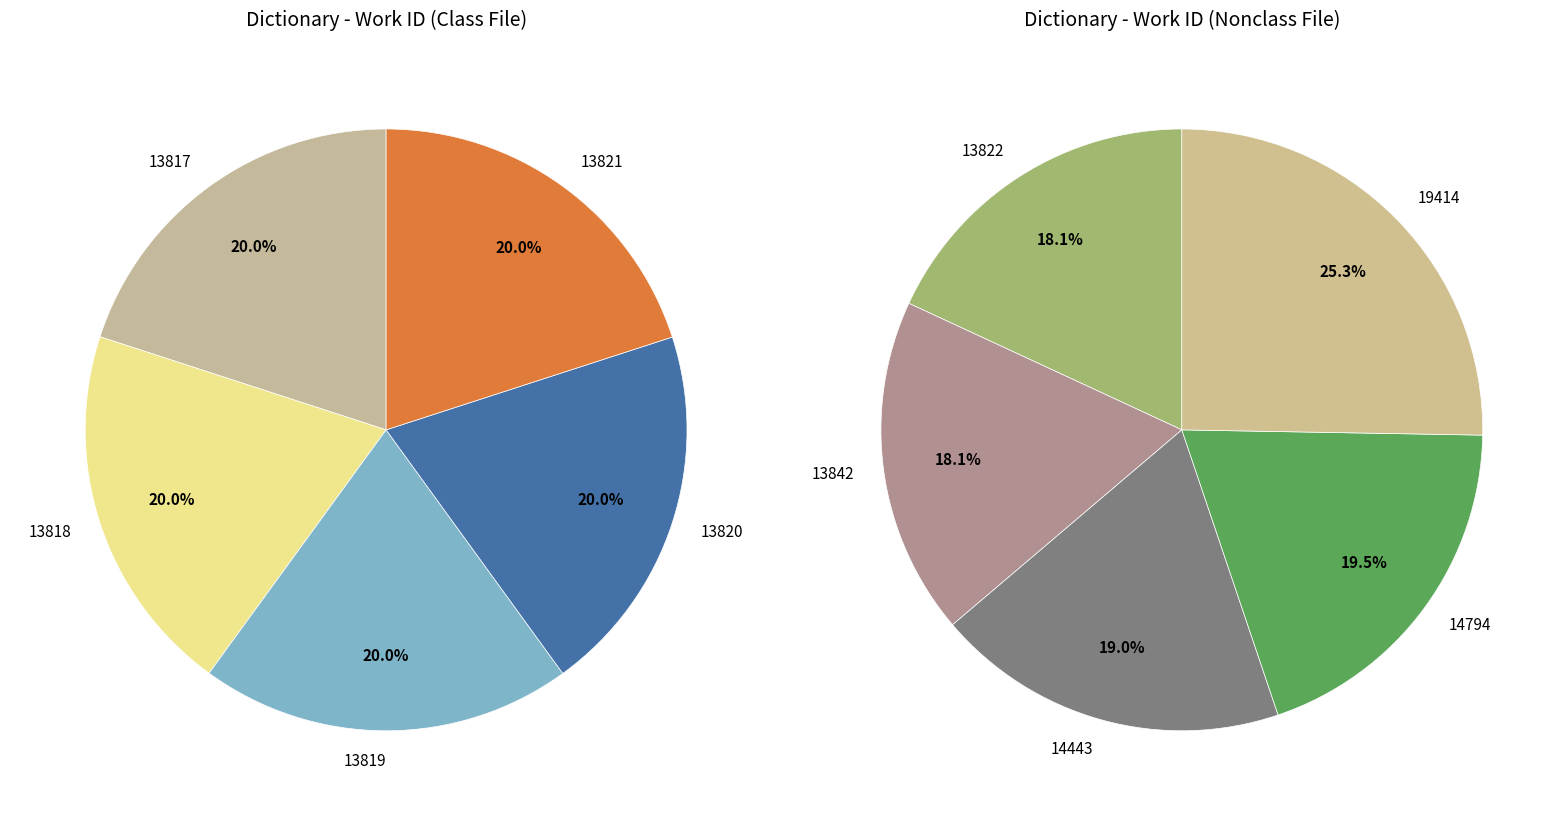

Which has a higher value, 13821 or 13820?

13821